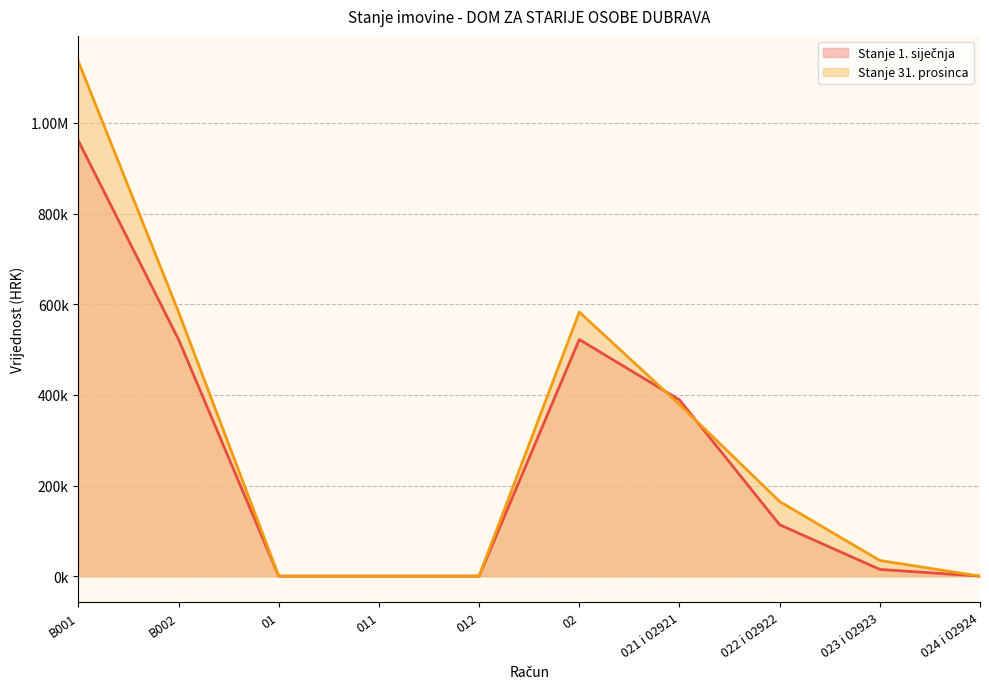

What is the greatest value displayed?

1135425.0